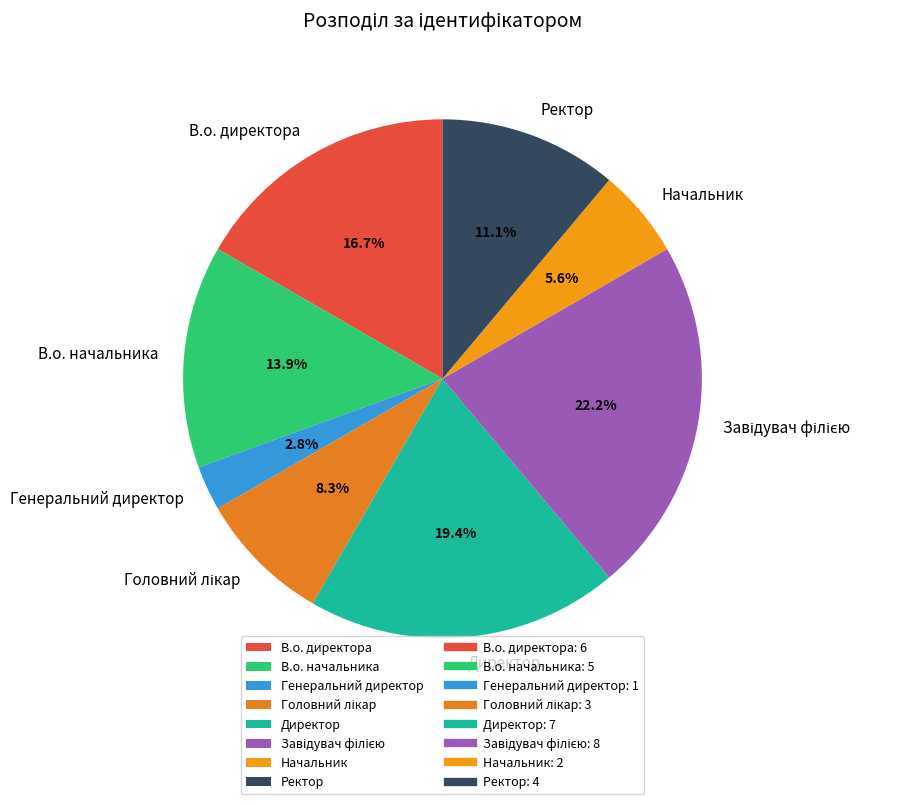

Which has a higher value, Начальник or В.о. директора?

В.о. директора